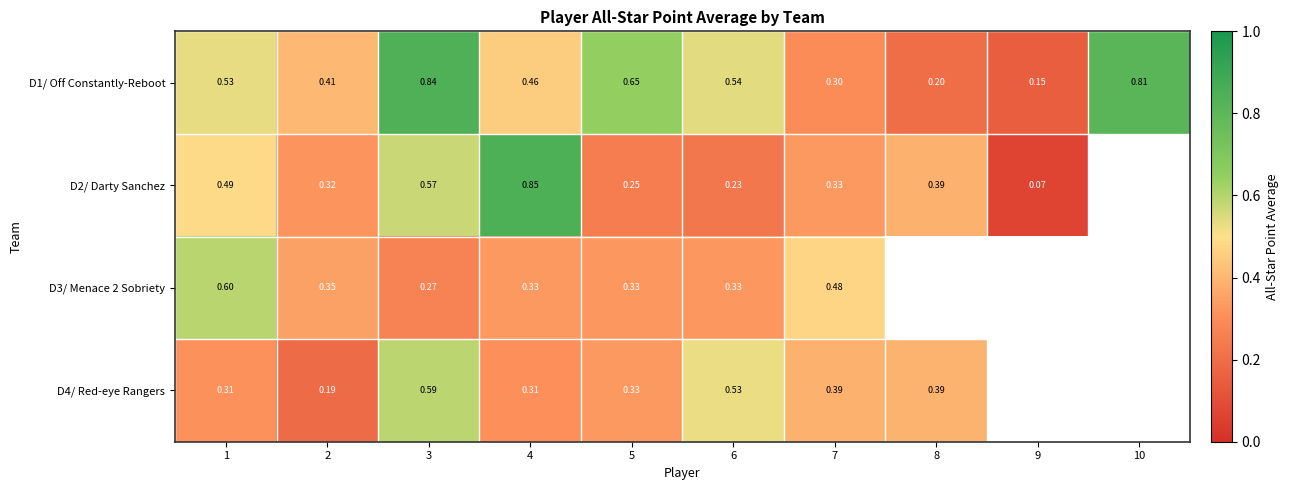

Is the value of D3/ Menace 2 Sobriety at 1 greater than the value of D2/ Darty Sanchez at 9?

Yes